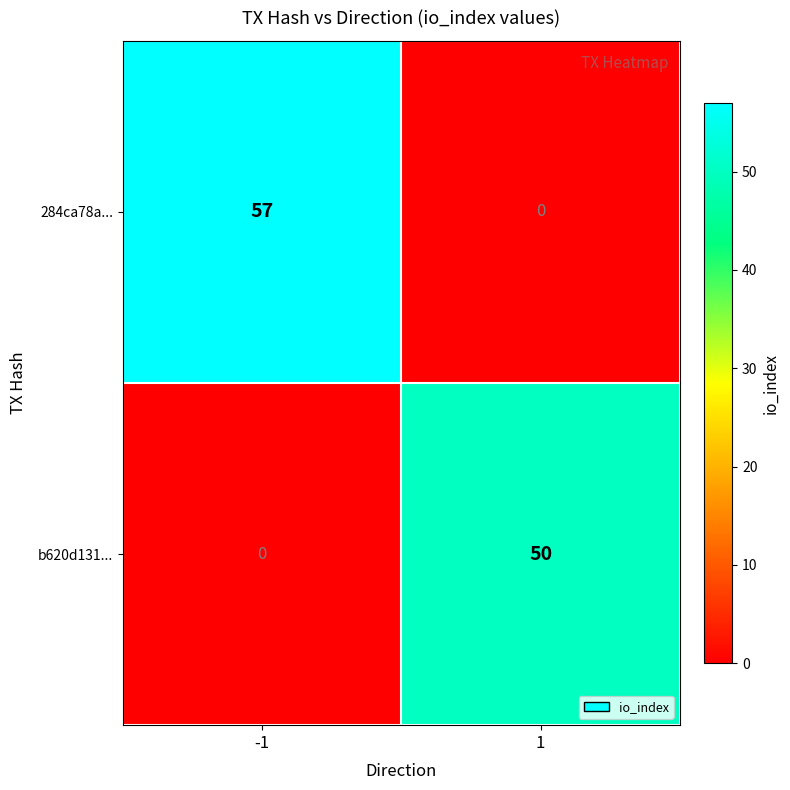

What is the difference between the highest and lowest values at 1?

50